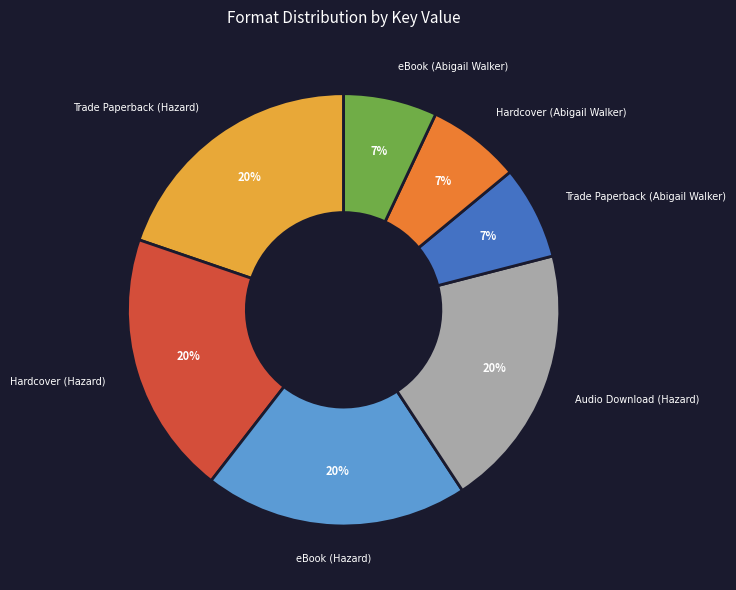

To the nearest percent, what percentage of the pie is Trade Paperback (Hazard)?

20%